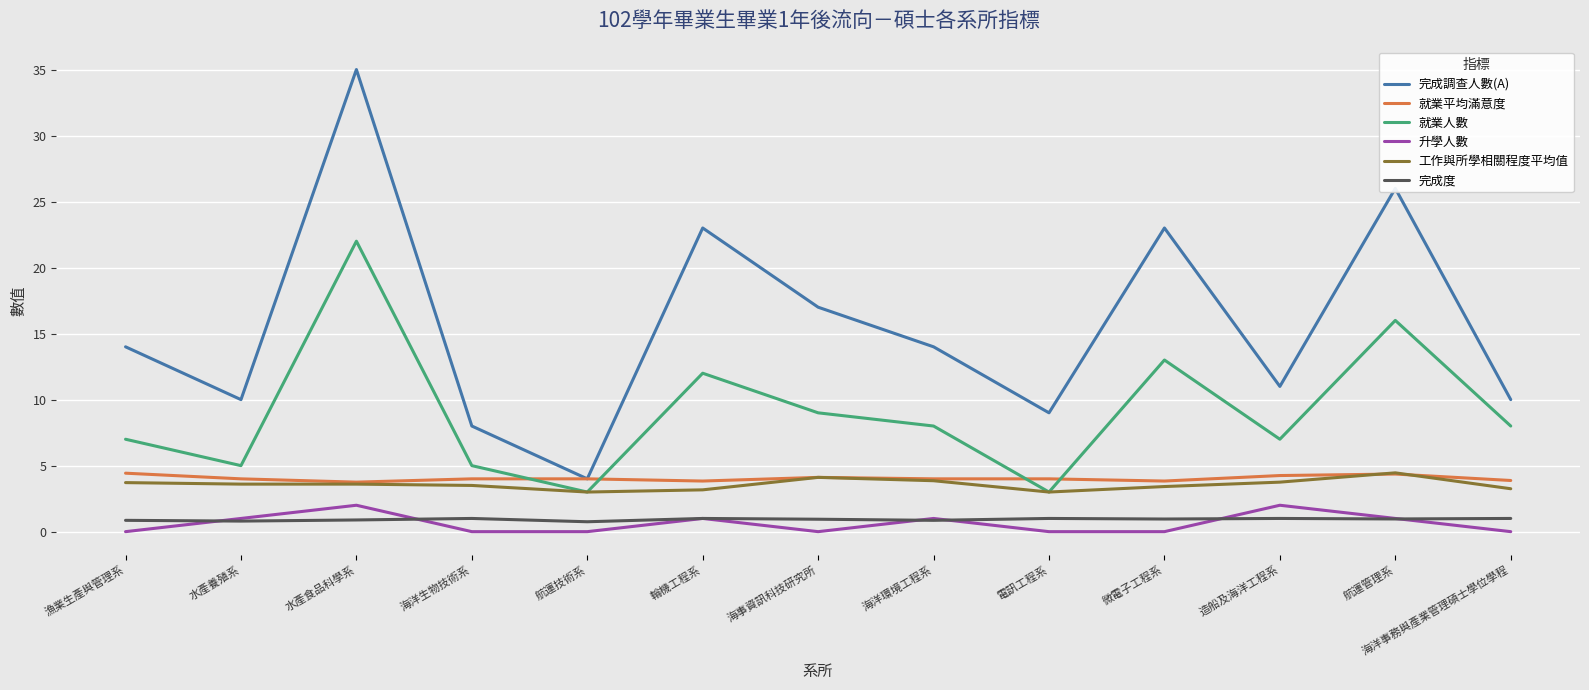

Where is 完成調查人數(A) nearest to the value 19?

海事資訊科技研究所